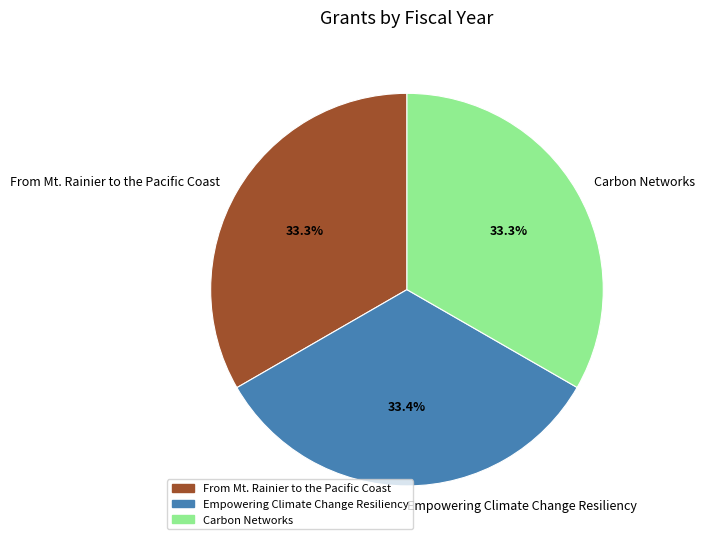

The From Mt. Rainier to the Pacific Coast slice represents 33% of the pie. True or false?

True